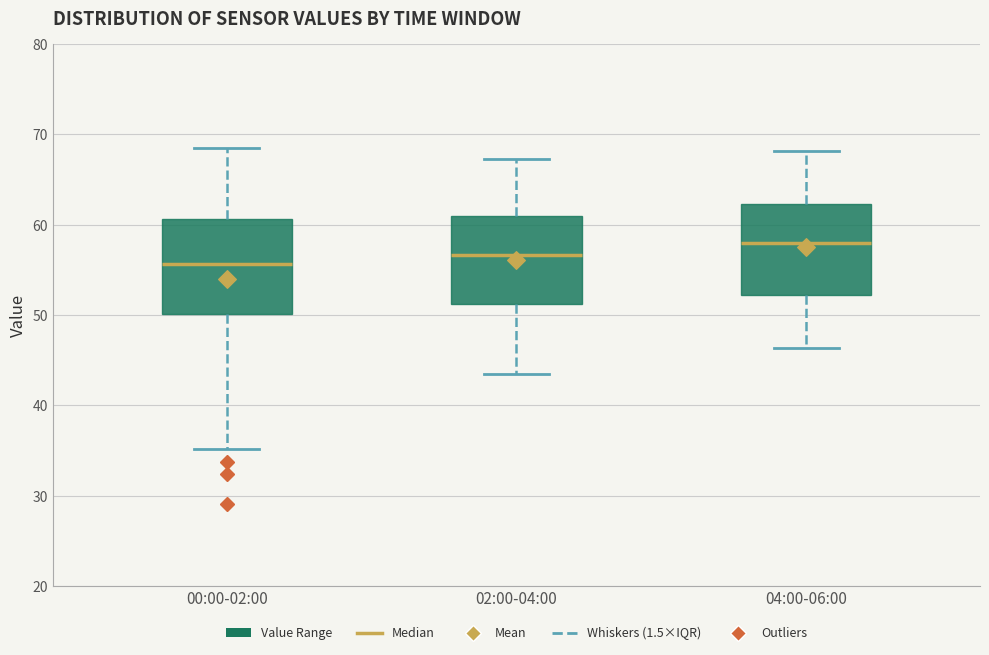

Which box's median line is the highest?

04:00-06:00